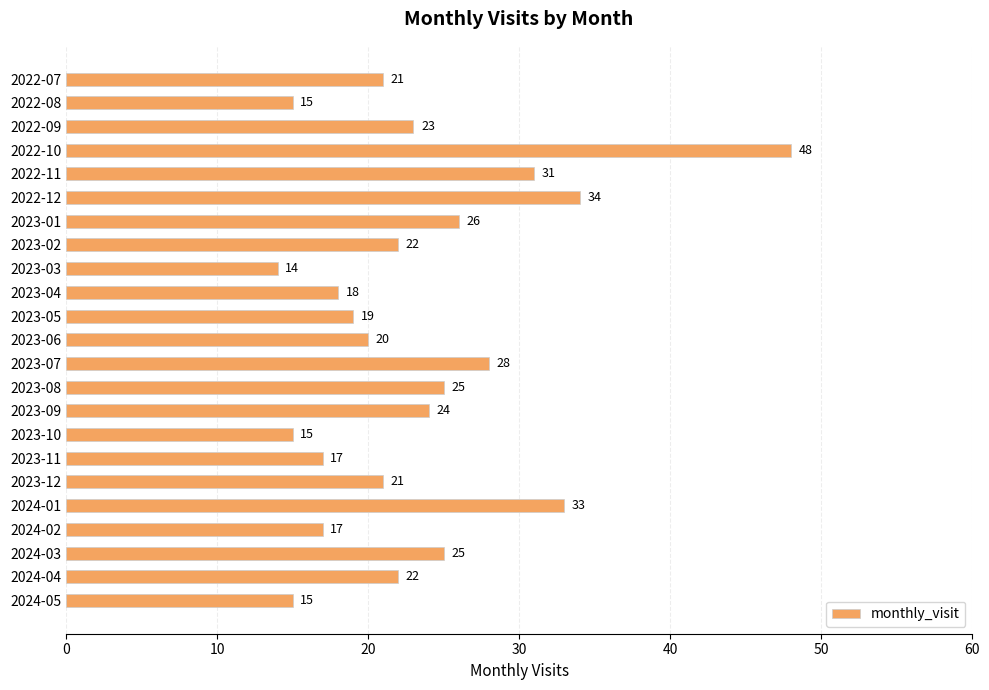

What is the minimum value shown in the chart?

14